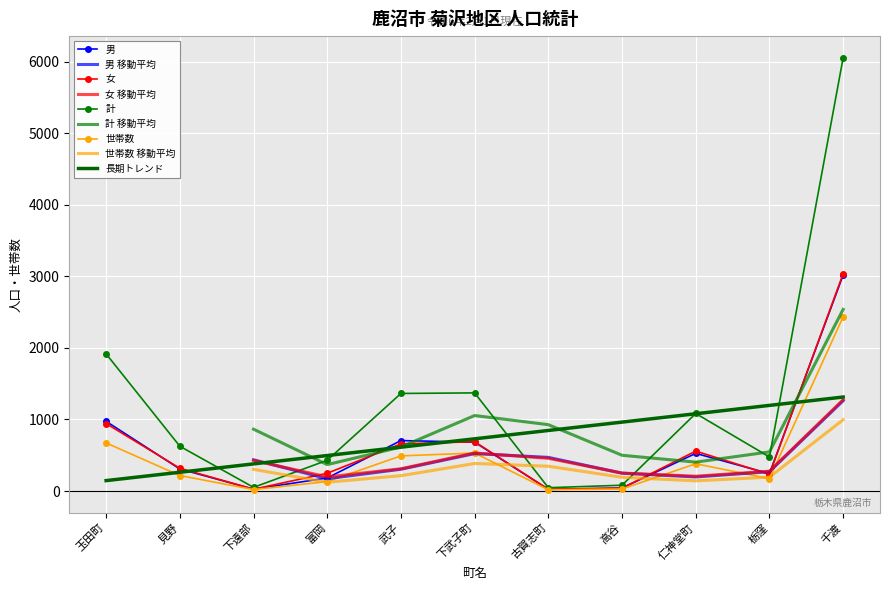

True or false: 女 and 計 cross at least once.

False